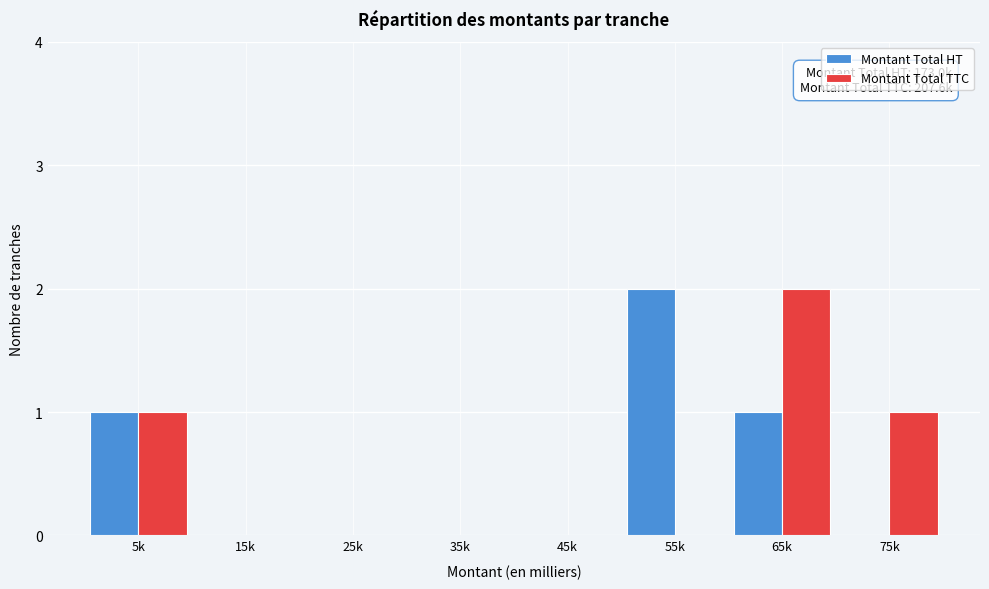

Reading right to left, what are all the values shown in this chart?

Montant Total HT: 75k=0	65k=1	55k=2	45k=0	35k=0	25k=0	15k=0	5k=1
Montant Total TTC: 75k=1	65k=2	55k=0	45k=0	35k=0	25k=0	15k=0	5k=1